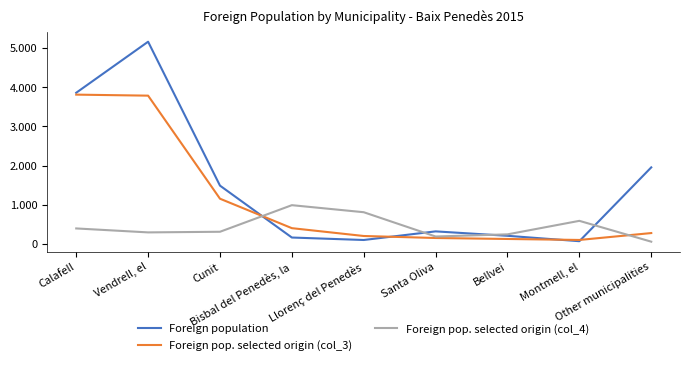

How many intersections are there between Foreign pop. selected origin (col_4) and Foreign pop. selected origin (col_3)?

2